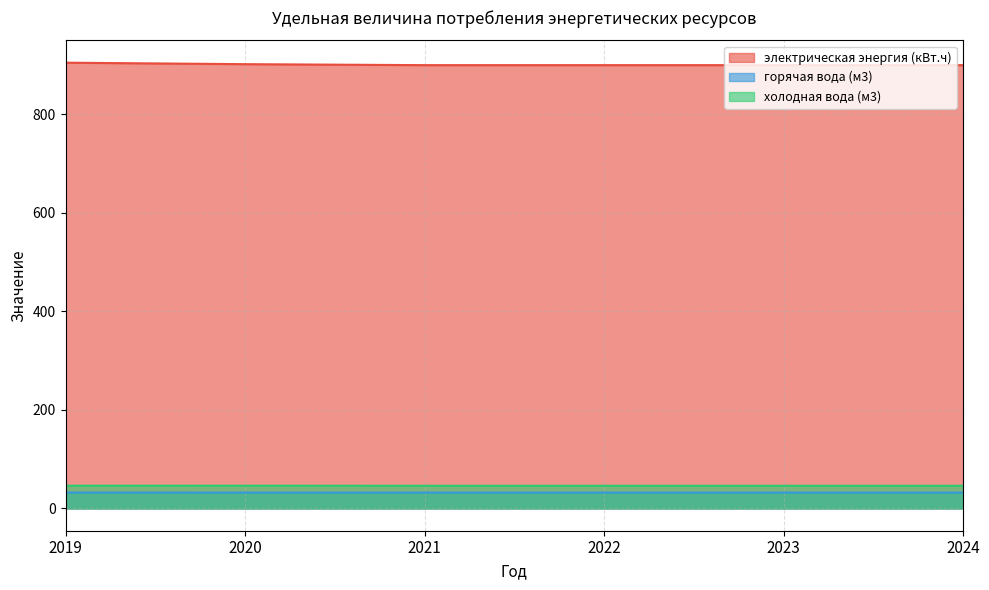

What is the value of the горячая вода (м3) point at the 3rd from the left?

32.2